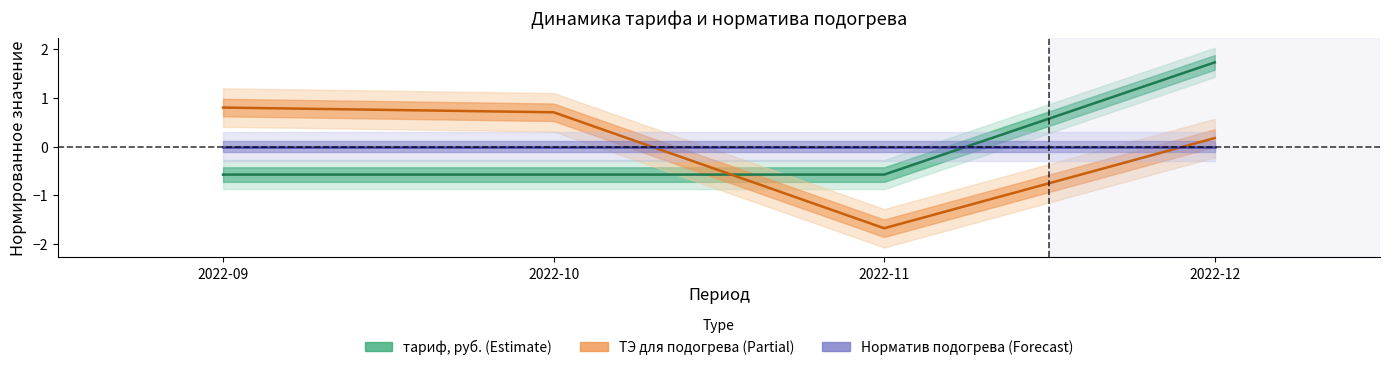

The chart shows a value of -0.6 at 2022-10. True or false?

True